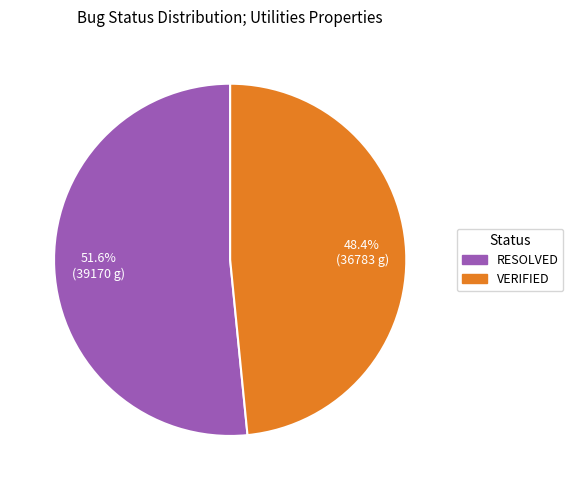

To the nearest percent, what is the difference between the RESOLVED and VERIFIED slice percentages?

3%